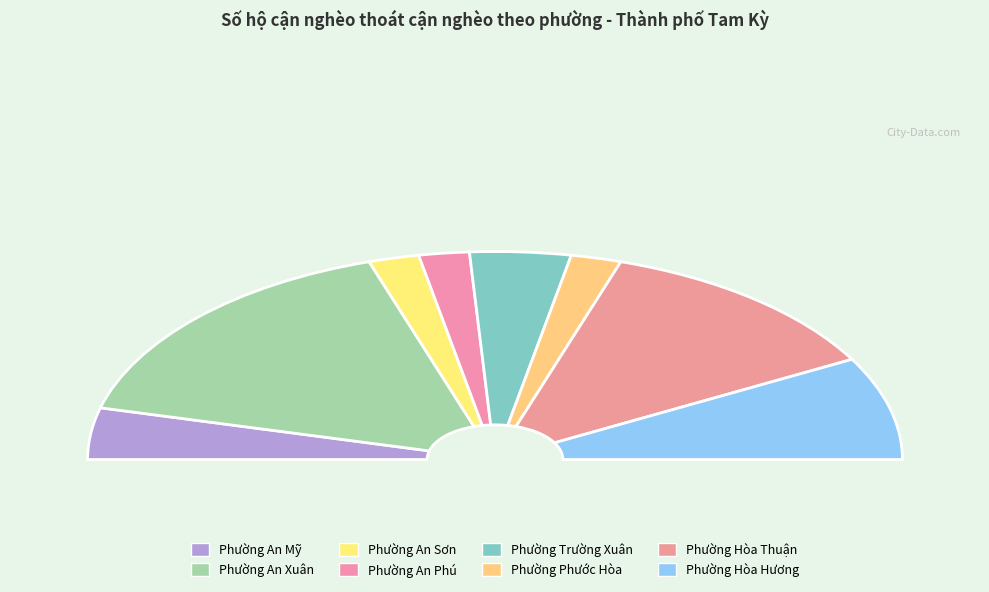

What is the change in value from Phường An Phú to Phường Hòa Thuận?

+5